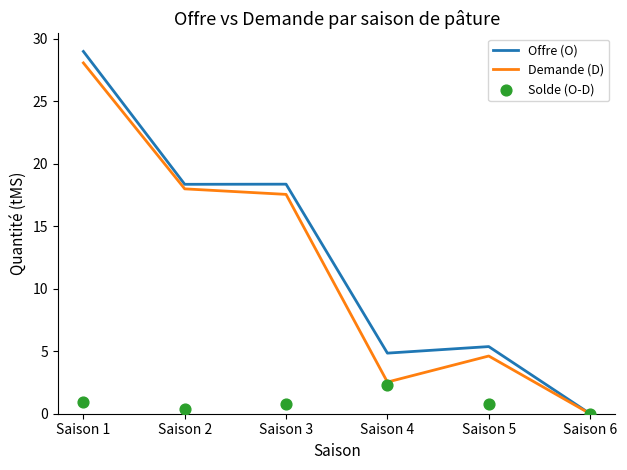

What is the total value across all series at Saison 3?

36.8